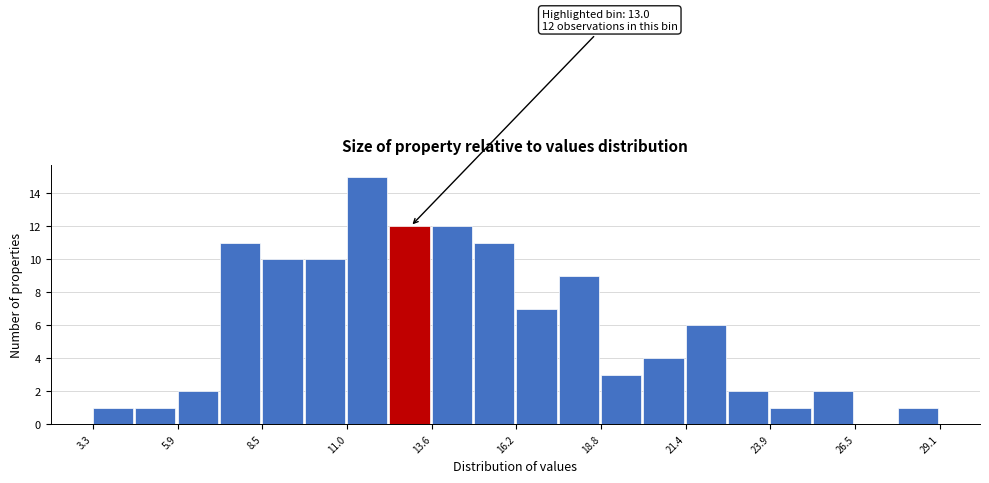

Around what value on the x-axis is the tallest bar? Give the approximate position of its centre, as read against the axis.

11.5